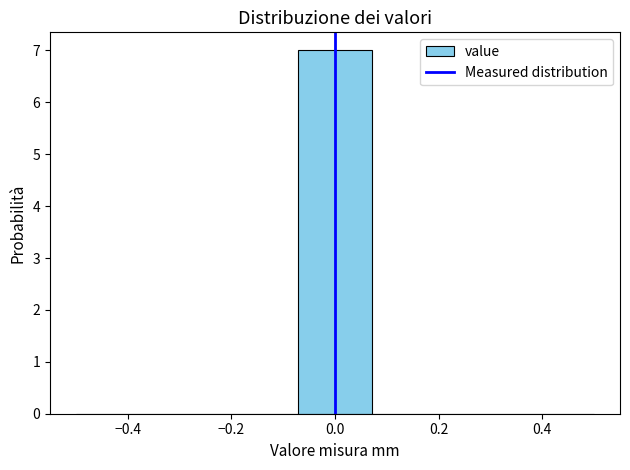

Over which range of the x-axis is the bar tallest?

-0.08 to 0.08